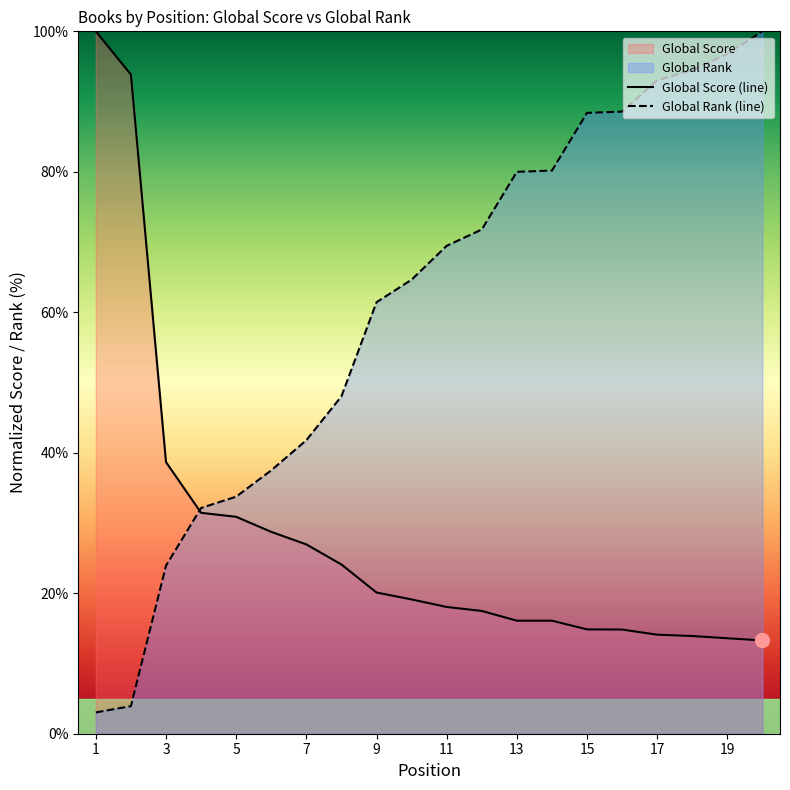

Where do Global Score and Global Rank first cross each other?

3 and 4